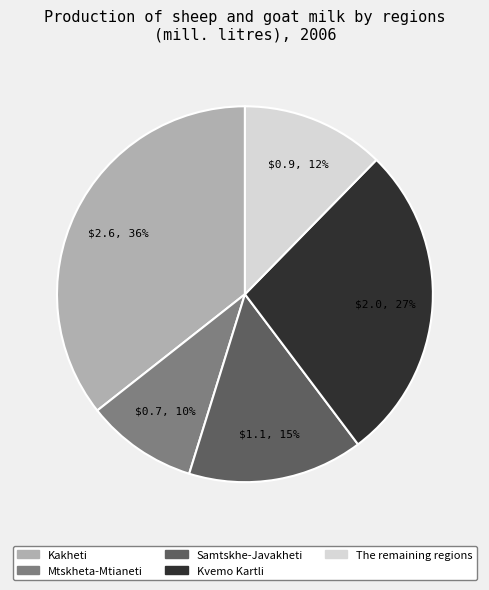

Rank the categories by value from highest to lowest.

Kakheti, Kvemo Kartli, Samtskhe-Javakheti, The remaining regions, Mtskheta-Mtianeti